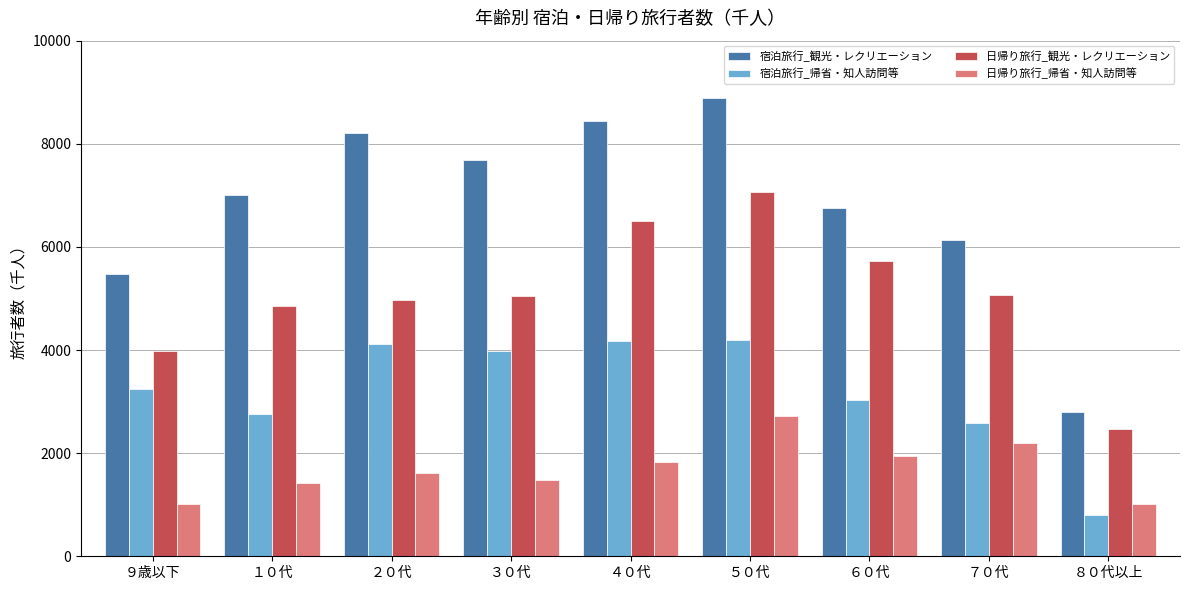

What is the label of the 8th bar from the left?

７０代